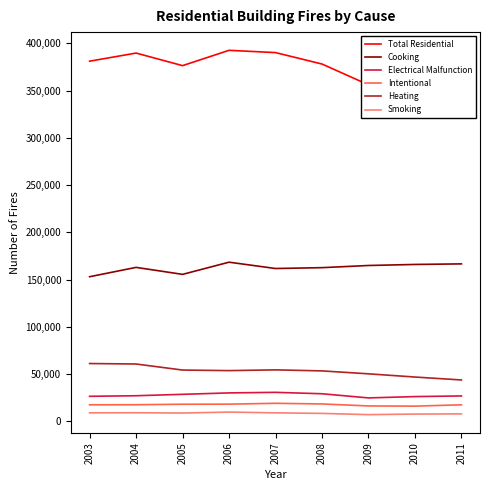

Reading right to left, transcribe all the data shown in this chart.

Total Residential: 364500	362100	356200	378200	390300	392700	376500	389800	381200
Cooking: 166600	166000	164900	162600	161700	168400	155500	162900	153000
Electrical Malfunction: 26800	26100	24700	29100	30600	30000	28500	27000	26400
Intentional: 17400	16000	16200	18300	19000	18100	18000	17500	17400
Heating: 43700	46800	50200	53300	54400	53600	54200	60600	61100
Smoking: 7800	7600	7000	8300	8900	9700	8700	9000	8900